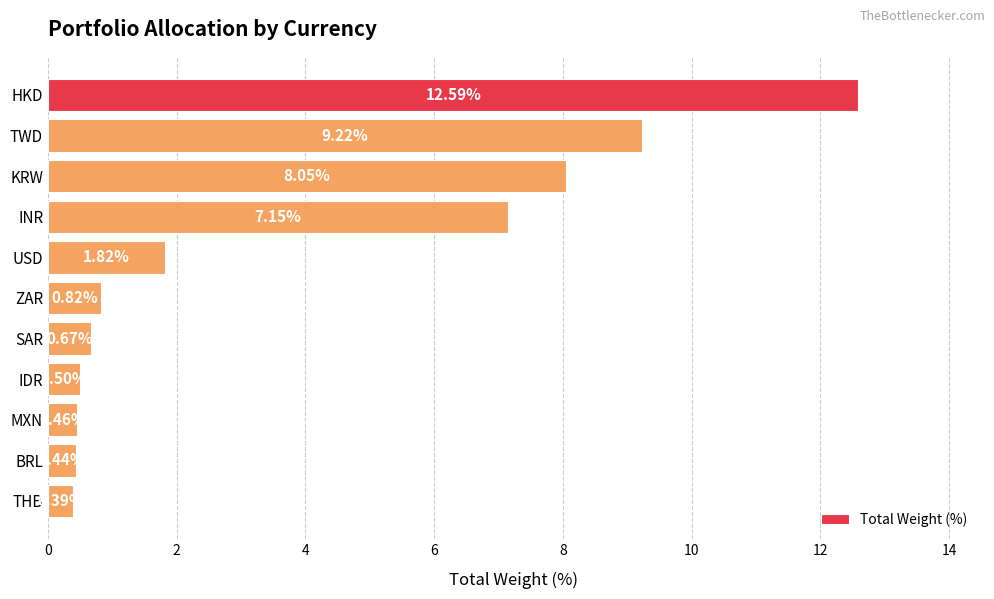

At which label is the value closest to 6?

INR